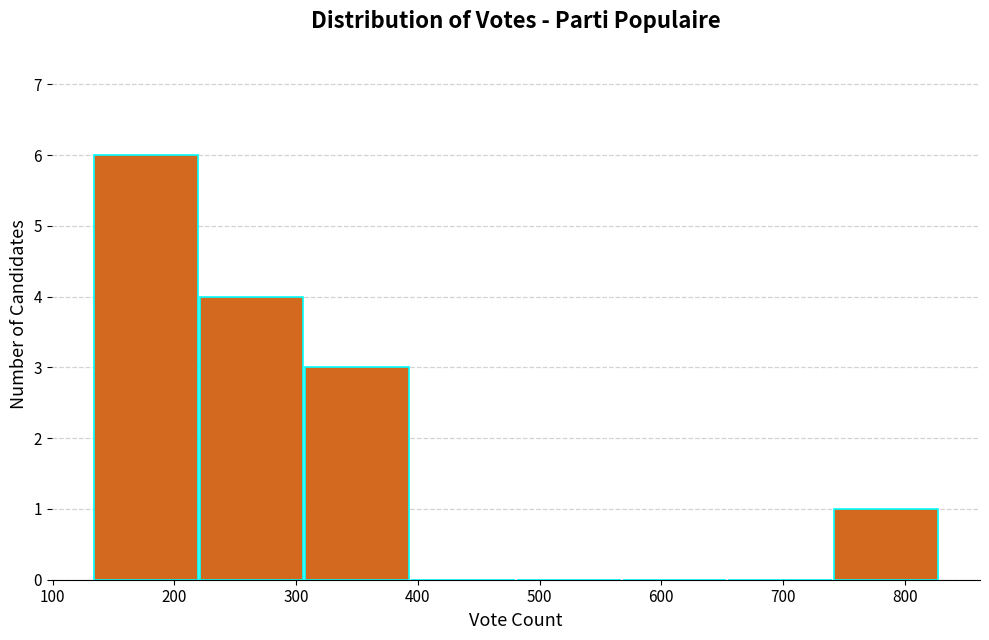

What is the height of the bar covering 740 to 830 on the x-axis? Neither the bar edges nor the heights are printed on the chart, so give them approximately, as read against the axes.

1